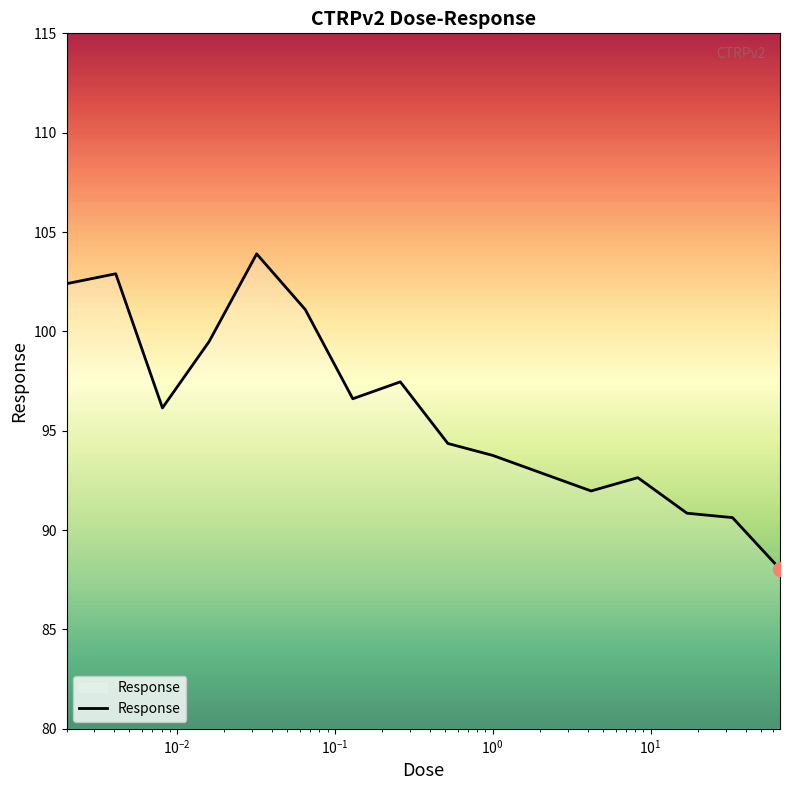

What is the minimum value shown in the chart?

88.0